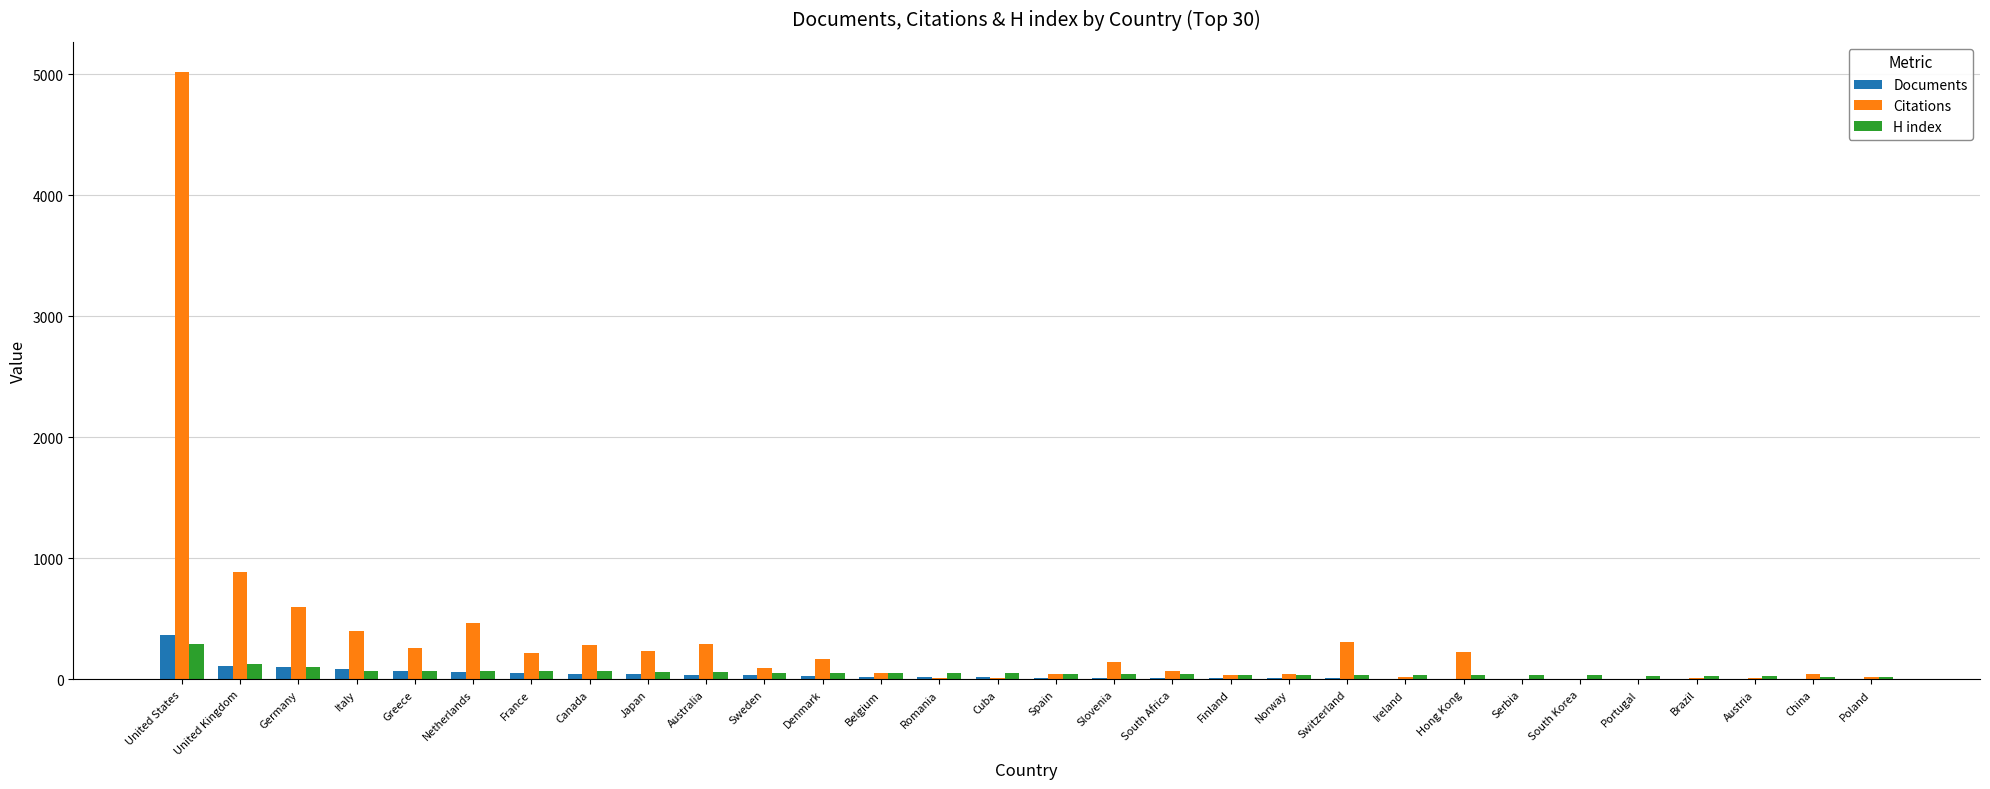

What is the average value of the H index series?

58